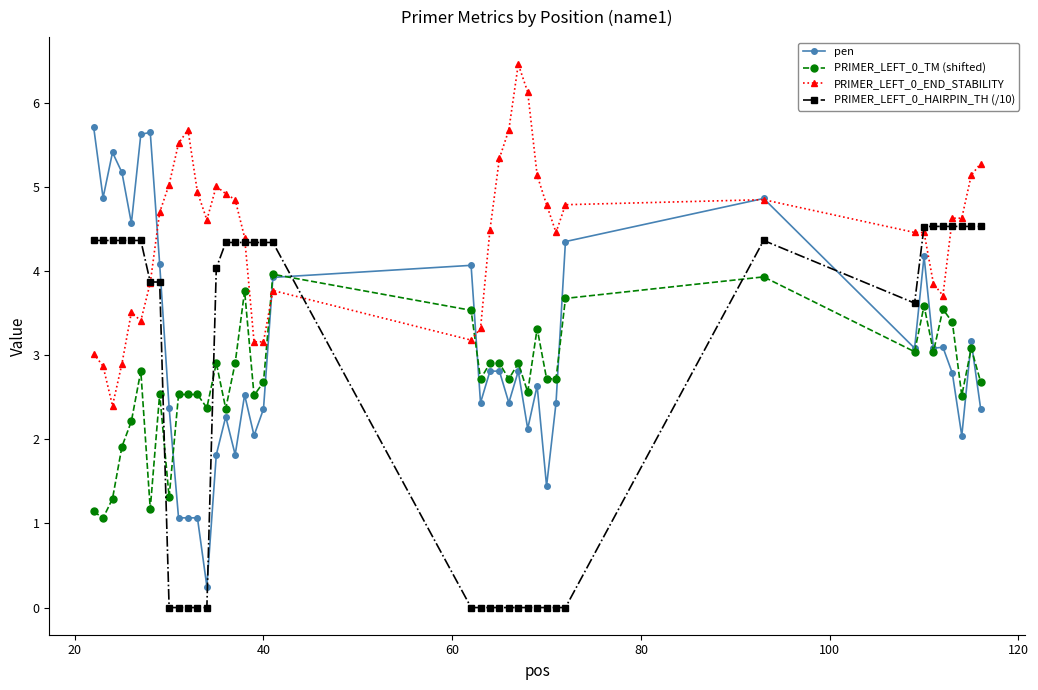

What is the greatest value displayed?

6.5